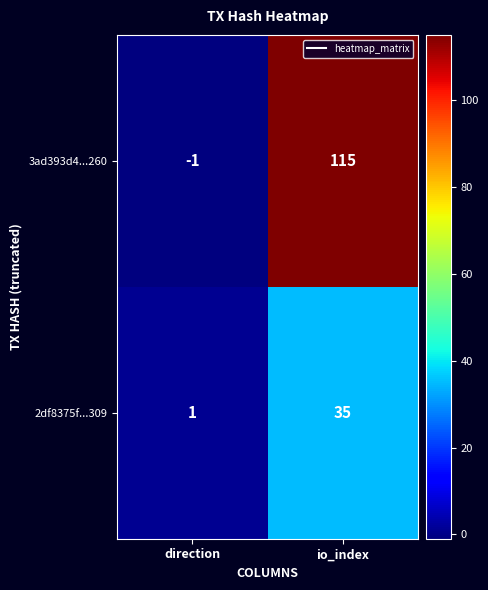

Reading left to right, transcribe all the data shown in this chart.

3ad393d4...260: -1	115
2df8375f...309: 1	35